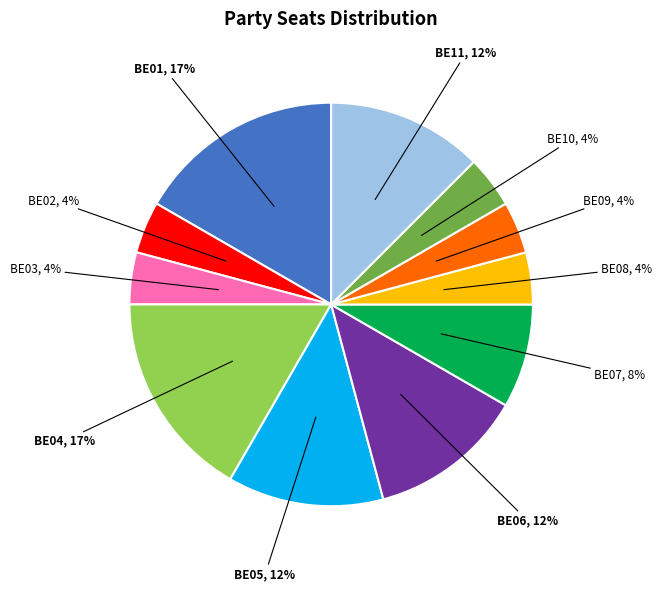

Between BE11 and BE10, which is larger?

BE11